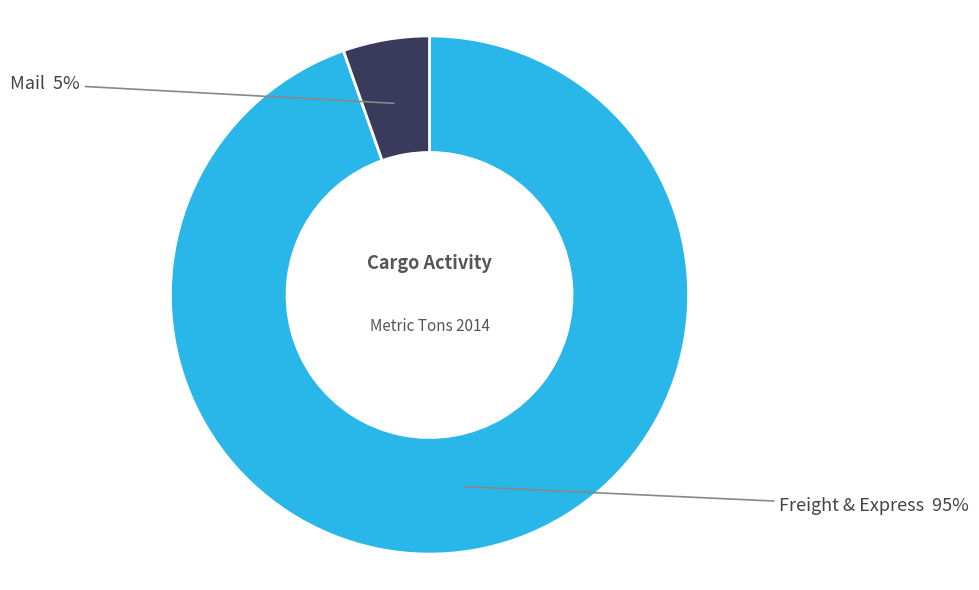

Rank the categories by value from highest to lowest.

Freight & Express, Mail